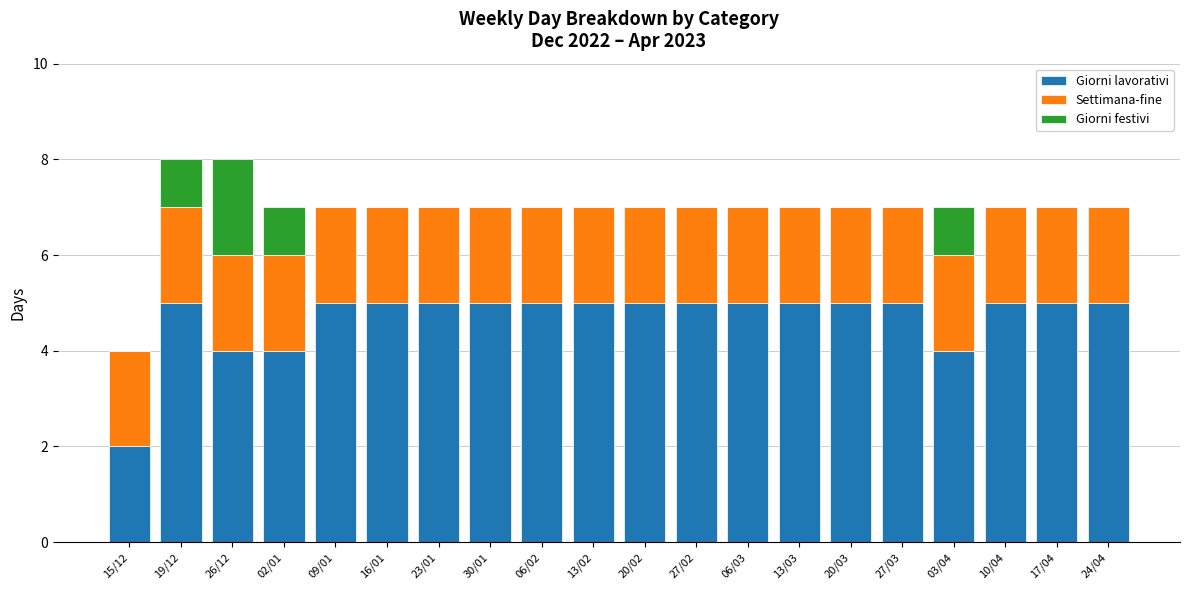

The Giorni lavorativi series shows 4 at 03/04. True or false?

True